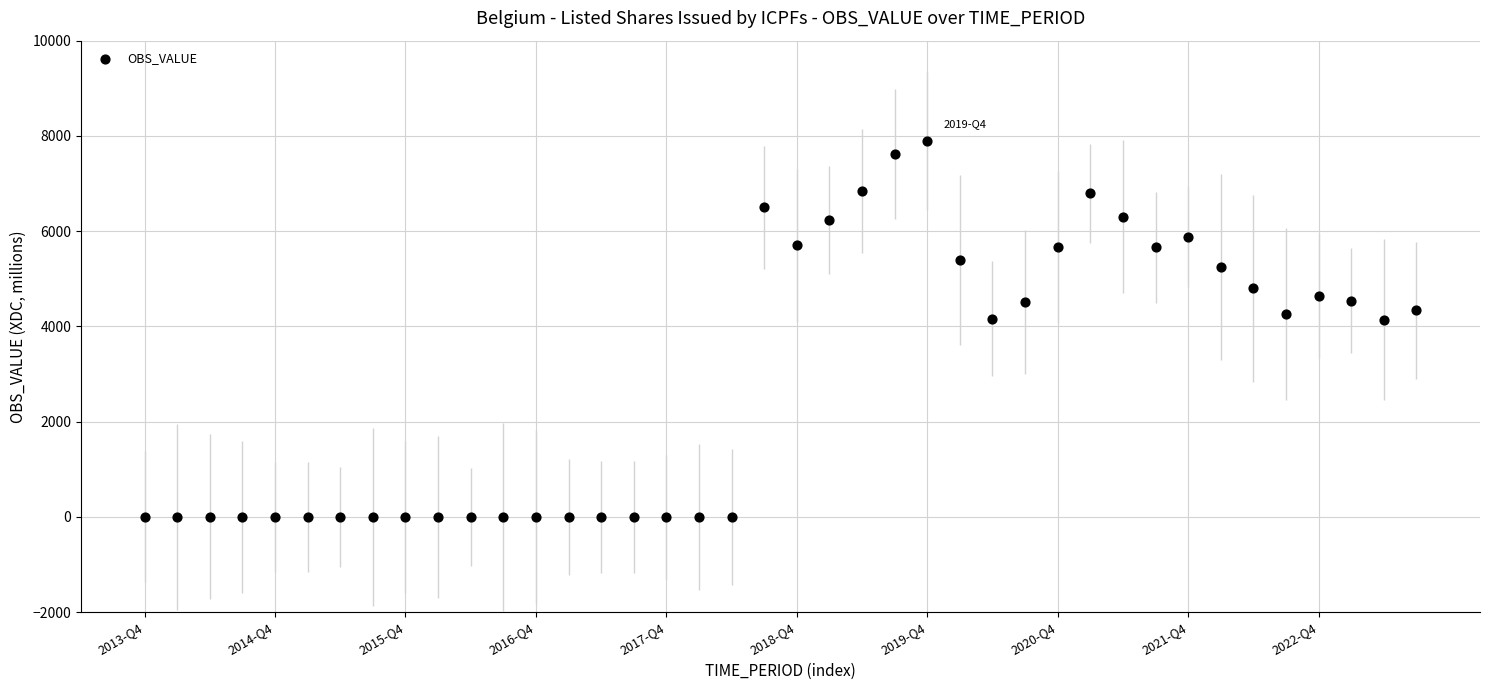

What is the range of Y values (max minus min)?

7892.2